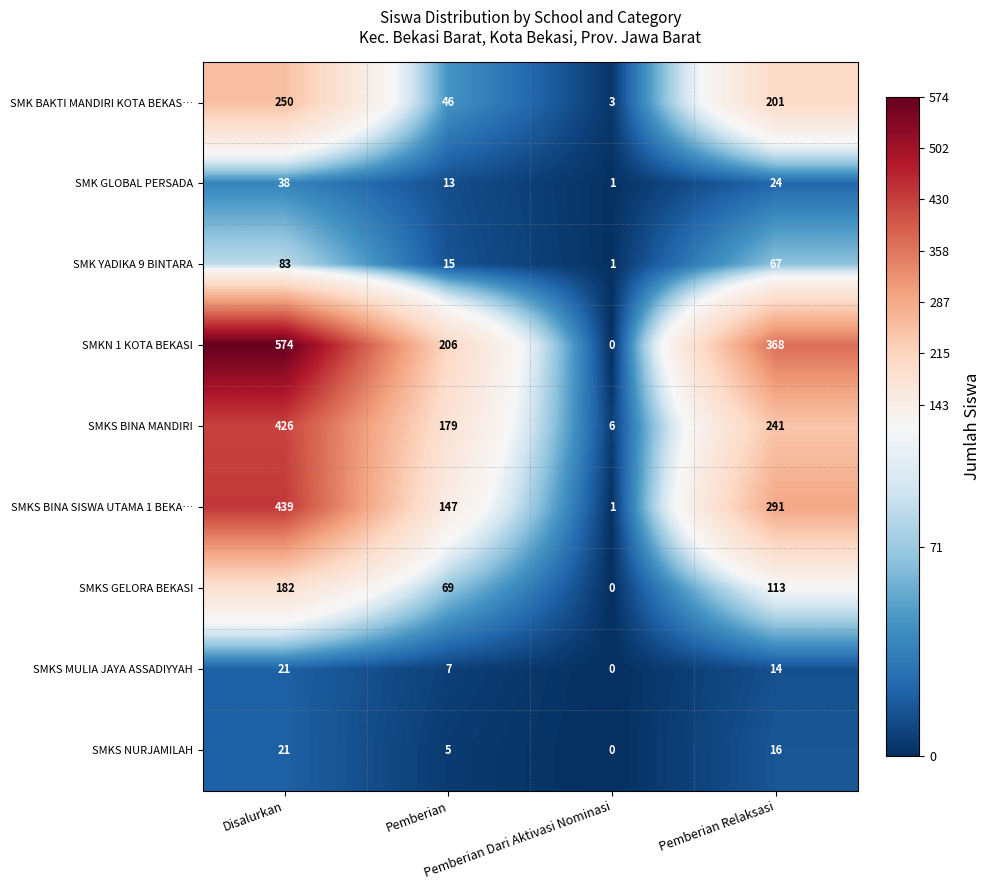

At which category does the chart reach its minimum across all series?

Pemberian Dari Aktivasi Nominasi